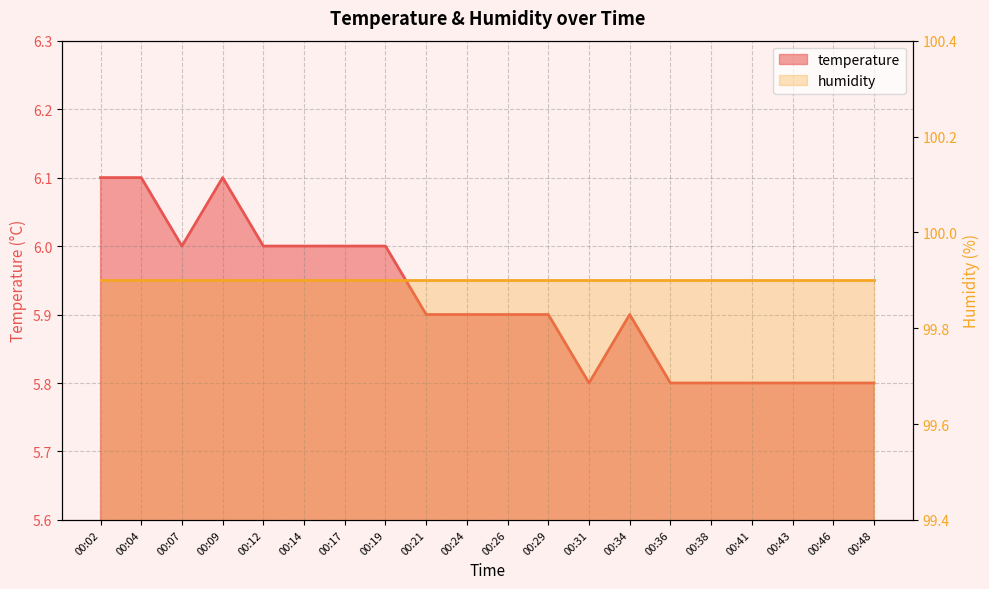

List the labels in order of value, largest first.

00:02, 00:04, 00:09, 00:07, 00:12, 00:14, 00:17, 00:19, 00:21, 00:24, 00:26, 00:29, 00:34, 00:31, 00:36, 00:38, 00:41, 00:43, 00:46, 00:48